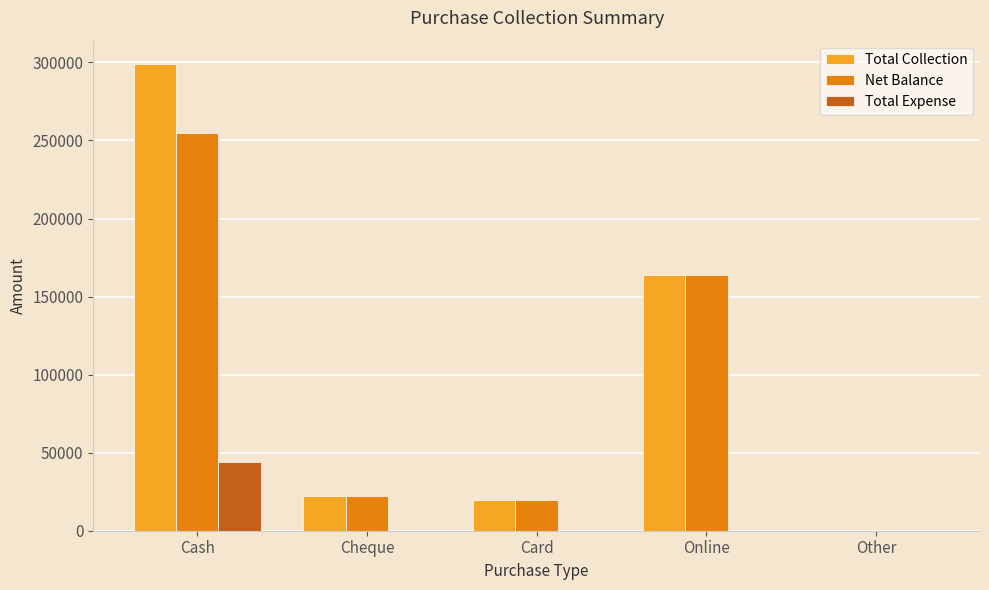

Is it true that Total Collection equals 33802 at Card?

False